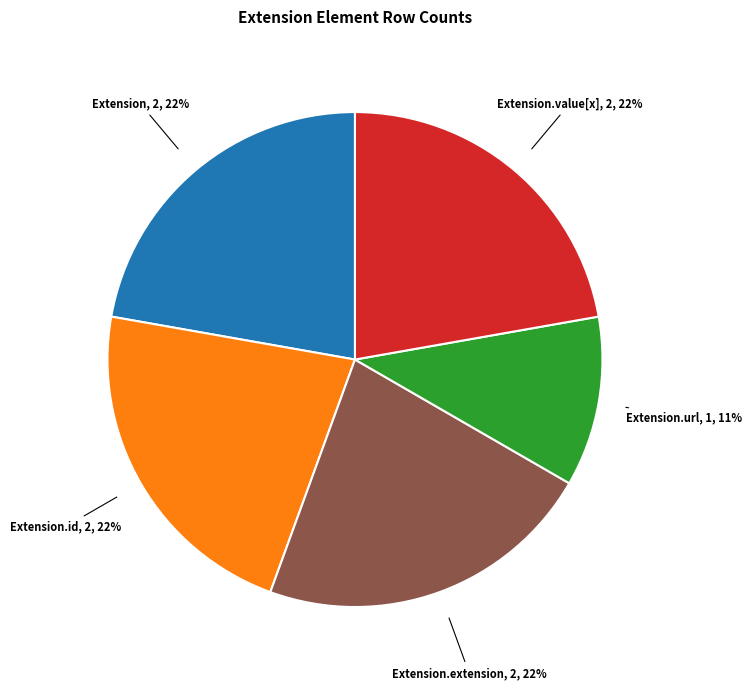

To the nearest percent, what is the difference between the largest and smallest slice percentages?

11%